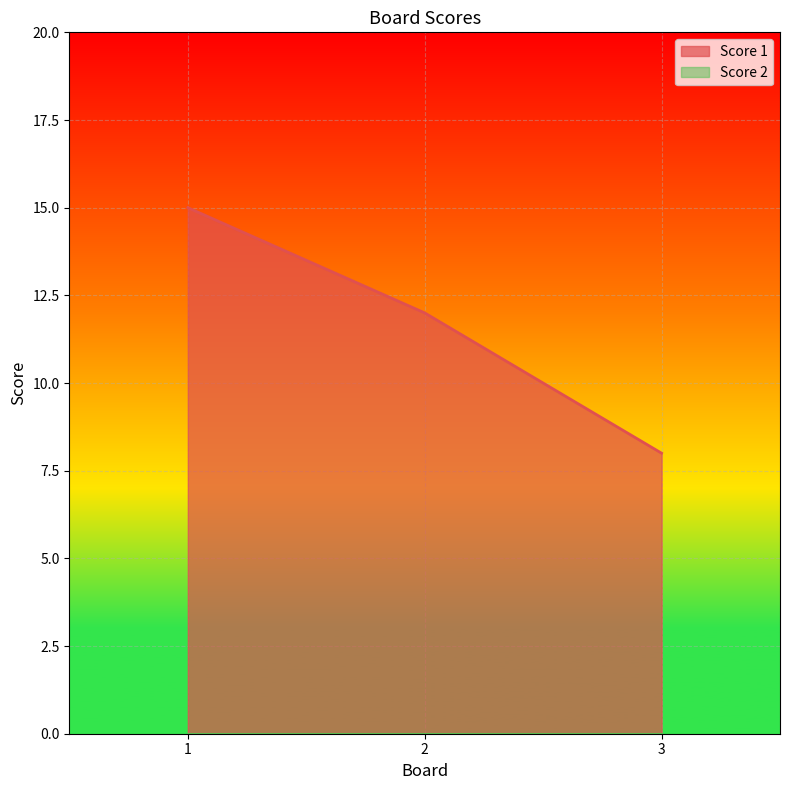

Is it true that the value at 3 is 11?

False